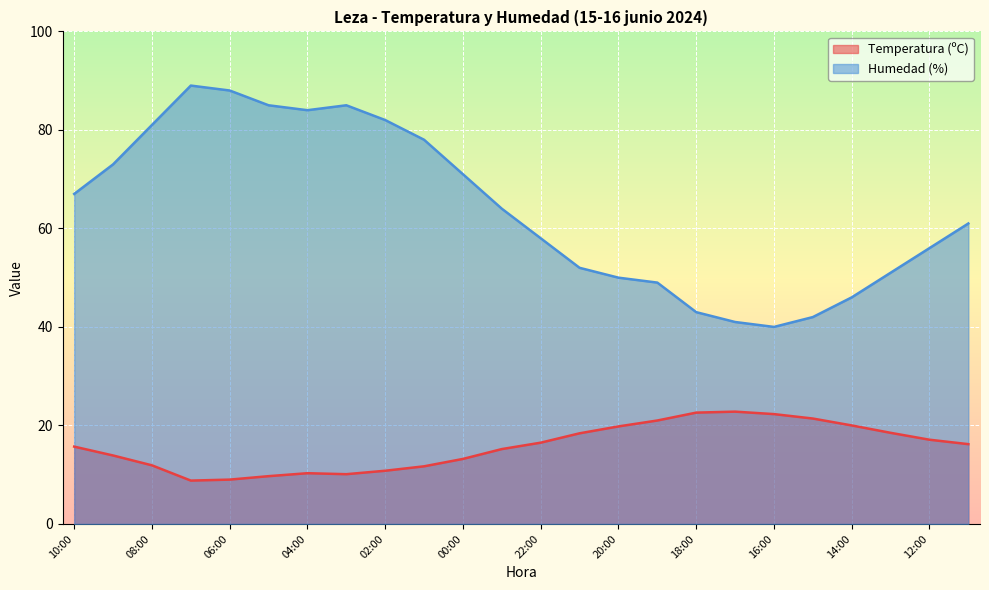

True or false: Temperatura (ºC) and Humedad (%) cross at least once.

False